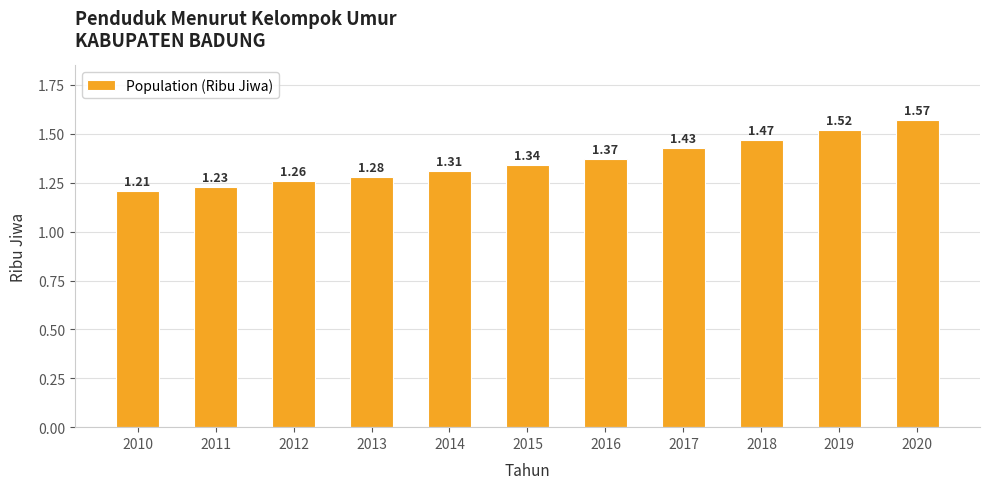

How many values are between 1 and 2?

11